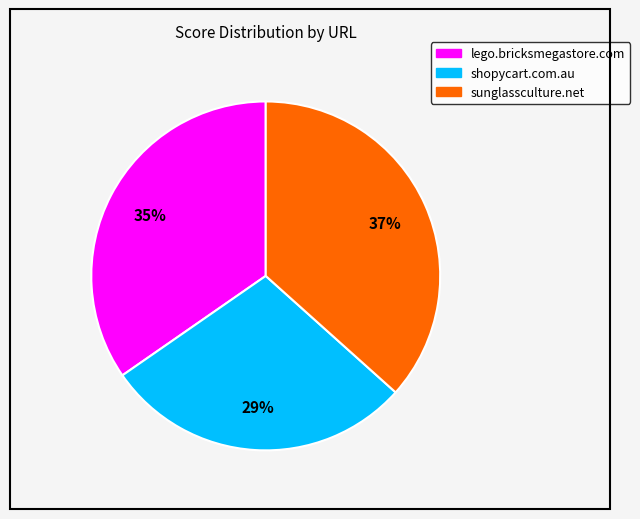

Is sunglassculture.net the majority of the pie?

No